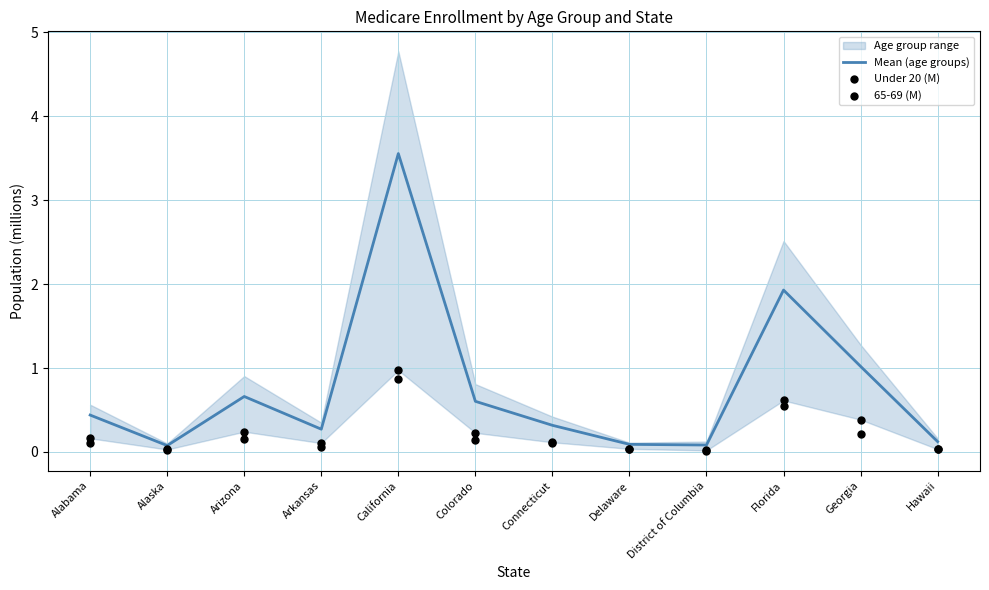

Which series reaches the minimum Y coordinate?

65-69 (M)